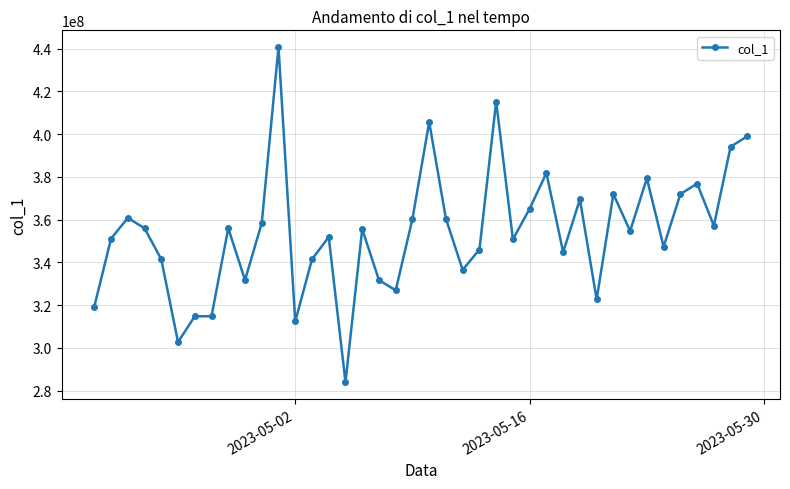

Does the chart have visible grid lines?

Yes